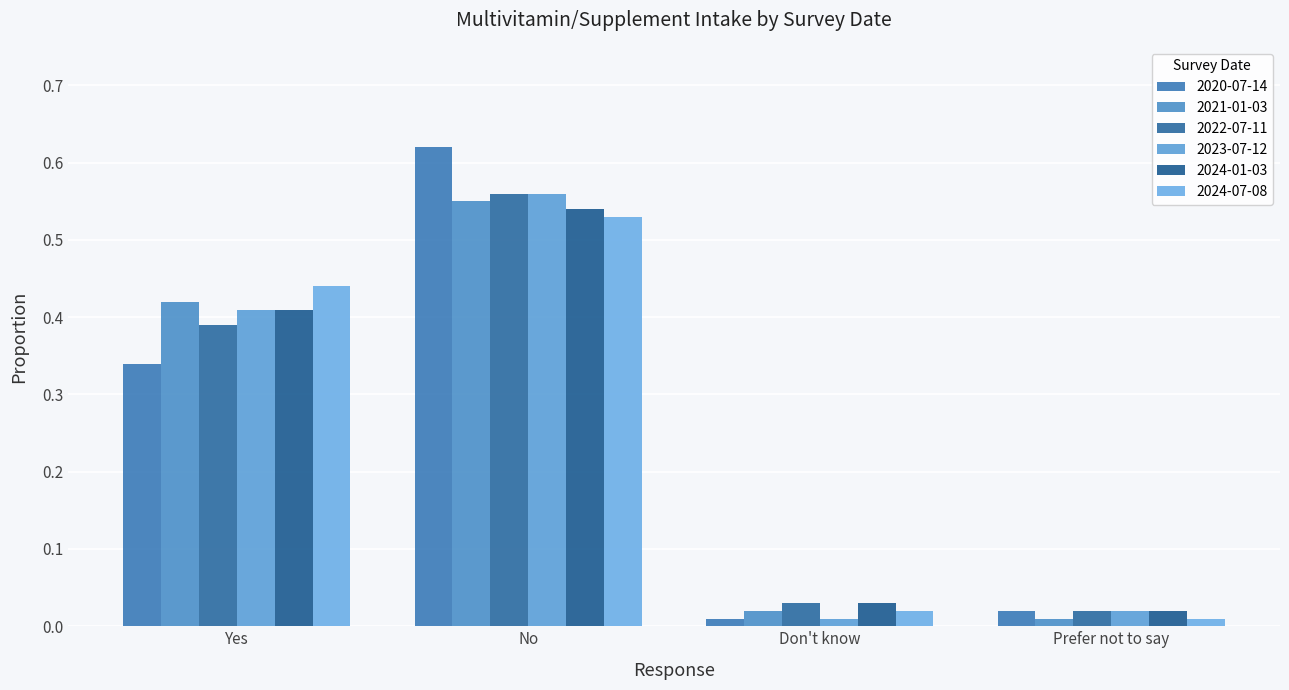

At Don't know, list the series in order from largest to smallest.

2022-07-11, 2024-01-03, 2021-01-03, 2024-07-08, 2020-07-14, 2023-07-12